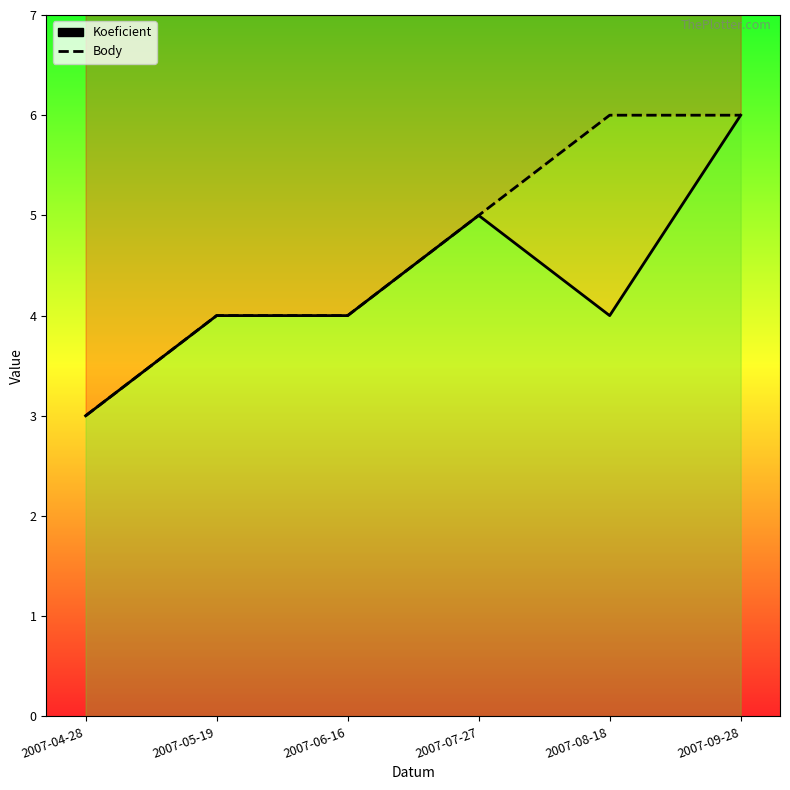

Reading right to left, transcribe all the data shown in this chart.

Koeficient: 2007-09-28=6	2007-08-18=4	2007-07-27=5	2007-06-16=4	2007-05-19=4	2007-04-28=3
Body: 2007-09-28=6	2007-08-18=6	2007-07-27=5	2007-06-16=4	2007-05-19=4	2007-04-28=3